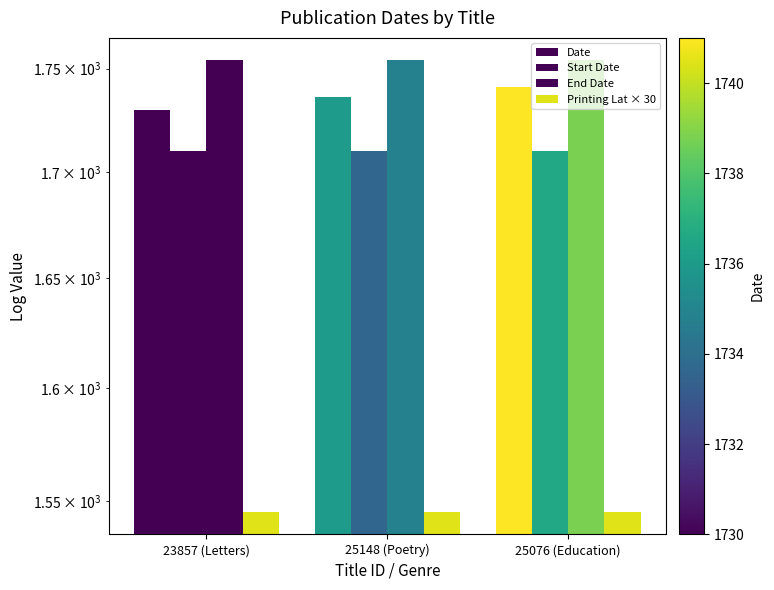

Reading left to right, what are all the values shown in this chart?

Date: 23857 (Letters)=1730.0	25148 (Poetry)=1736.0	25076 (Education)=1741.0
Start Date: 23857 (Letters)=1710.0	25148 (Poetry)=1710.0	25076 (Education)=1710.0
End Date: 23857 (Letters)=1754.0	25148 (Poetry)=1754.0	25076 (Education)=1754.0
Printing Lat × 30: 23857 (Letters)=1545.3	25148 (Poetry)=1545.3	25076 (Education)=1545.3